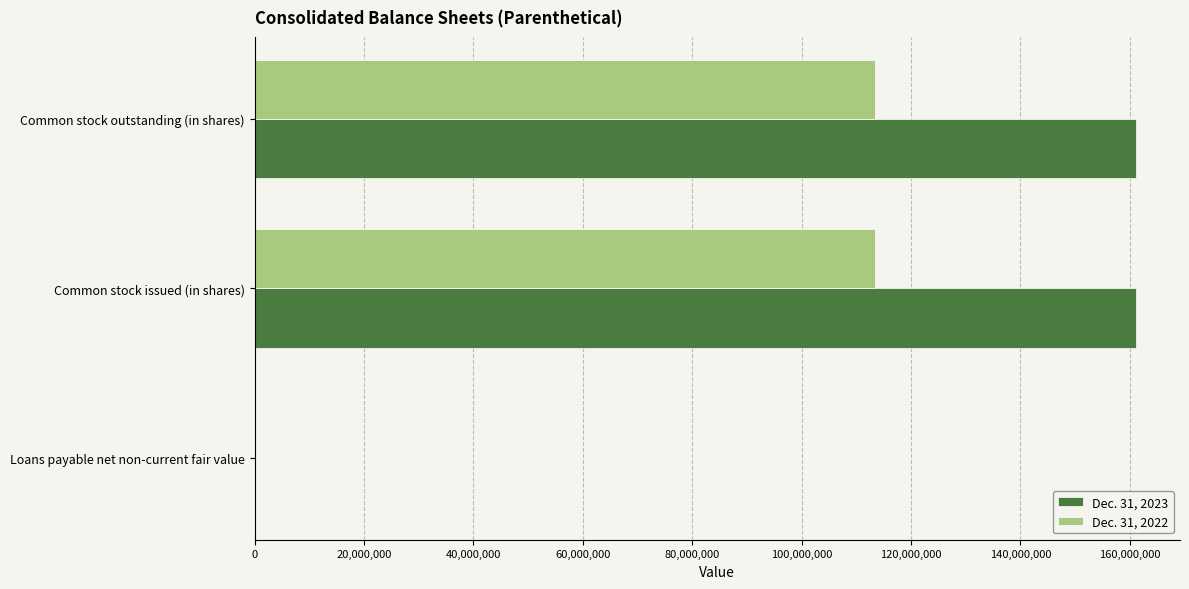

Which series has the largest total across all categories?

Dec. 31, 2023